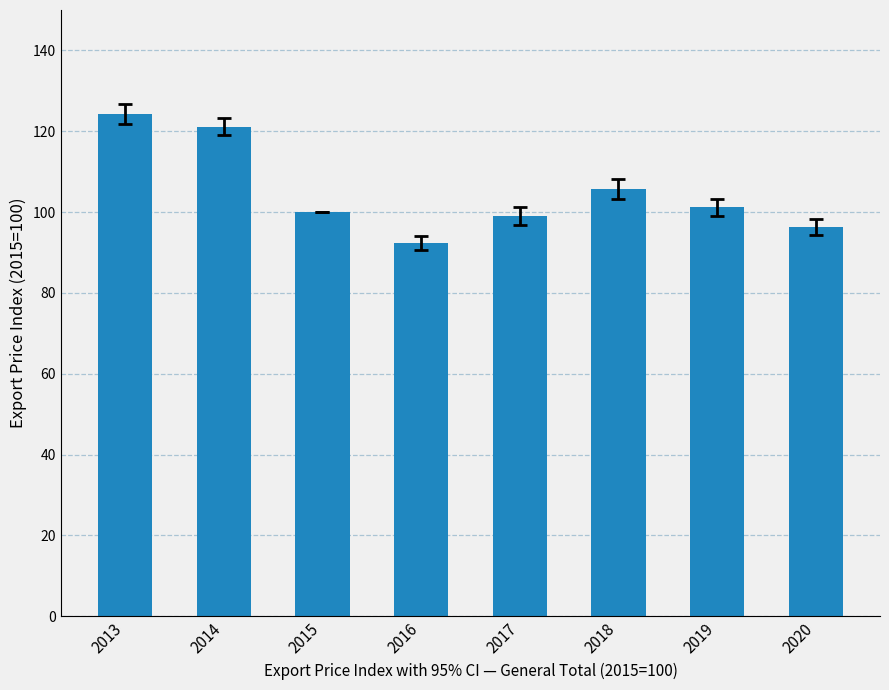

What is the maximum value shown in the chart?

124.2